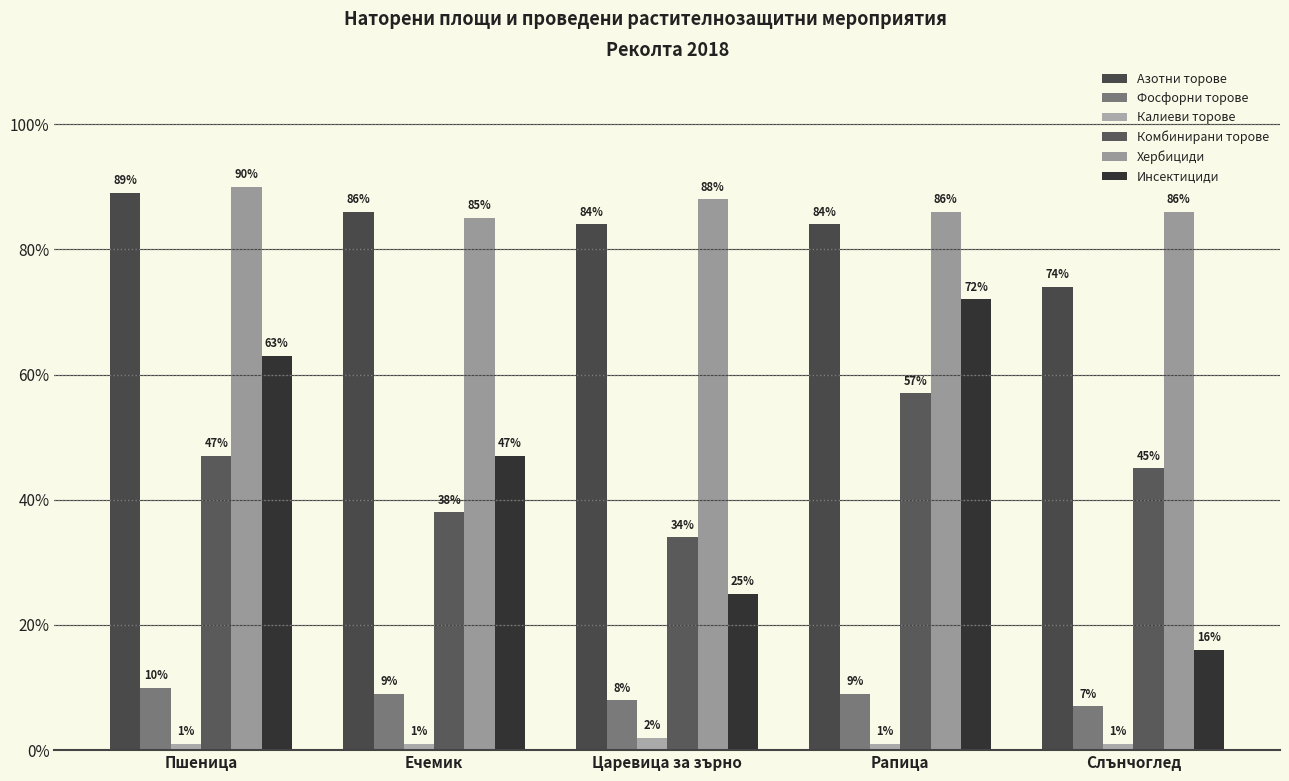

How many Хербициди values are between 0 and 1?

5